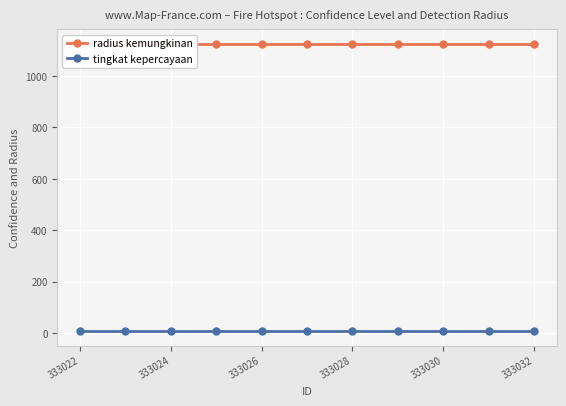

What is the sum of all tingkat kepercayaan values?

88